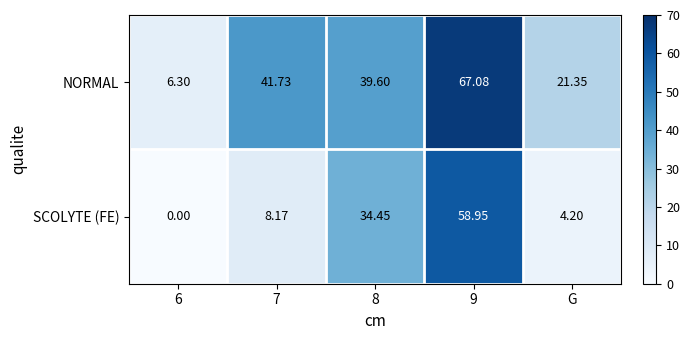

At how many categories does at least one series exceed 50?

1